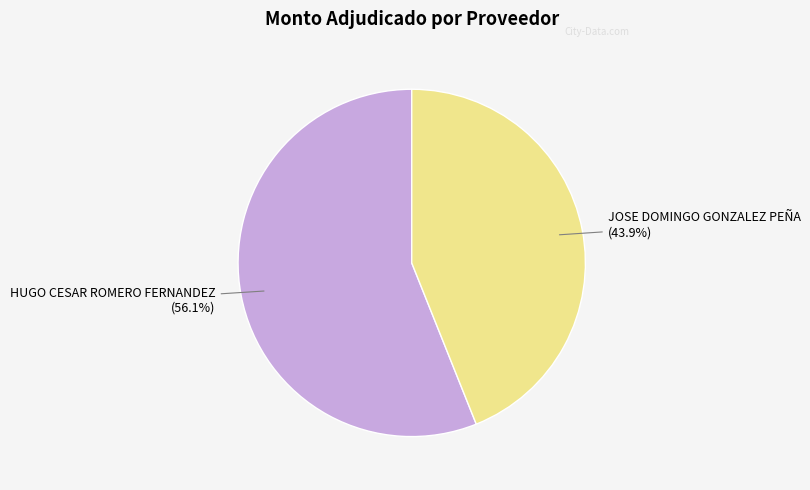

How many slices are in this pie chart?

2